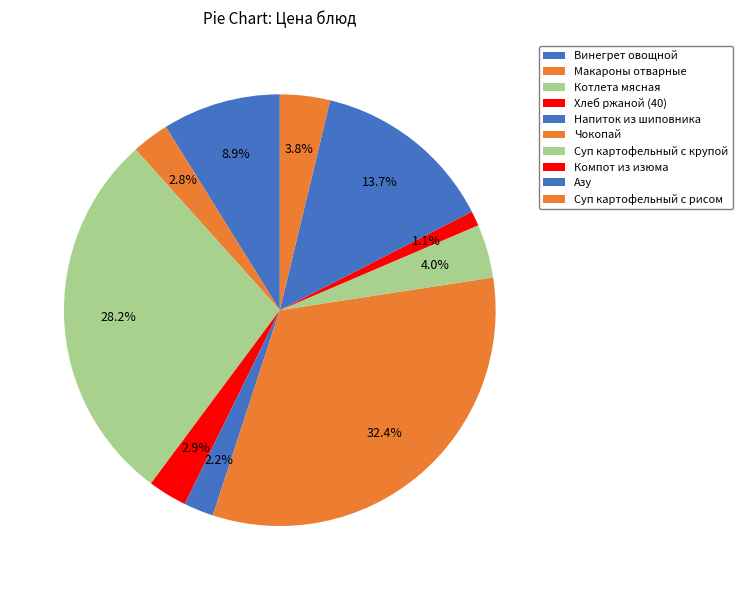

Is Напиток из шиповника the majority of the pie?

No